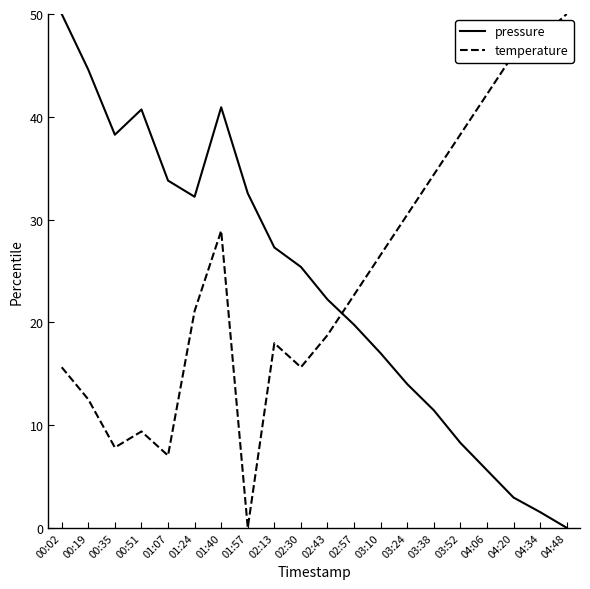

What is the spread (max minus min) of values at 02:43?

3.5